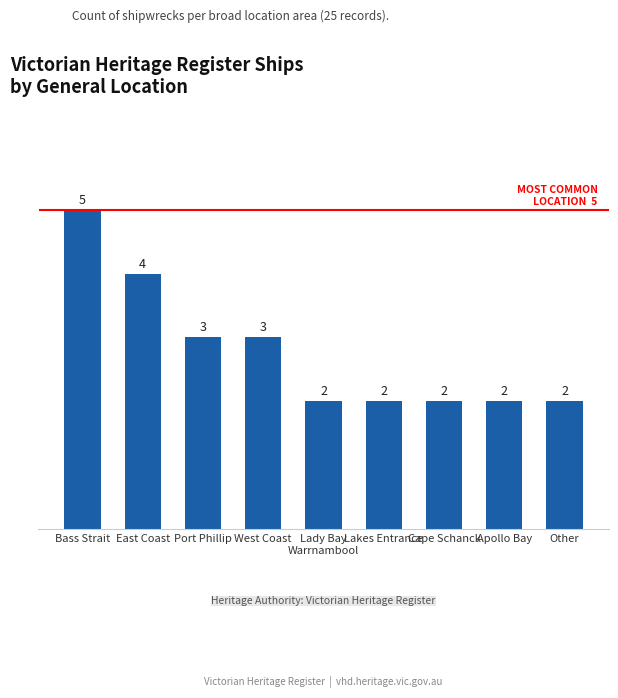

What position from the right is East Coast?

8